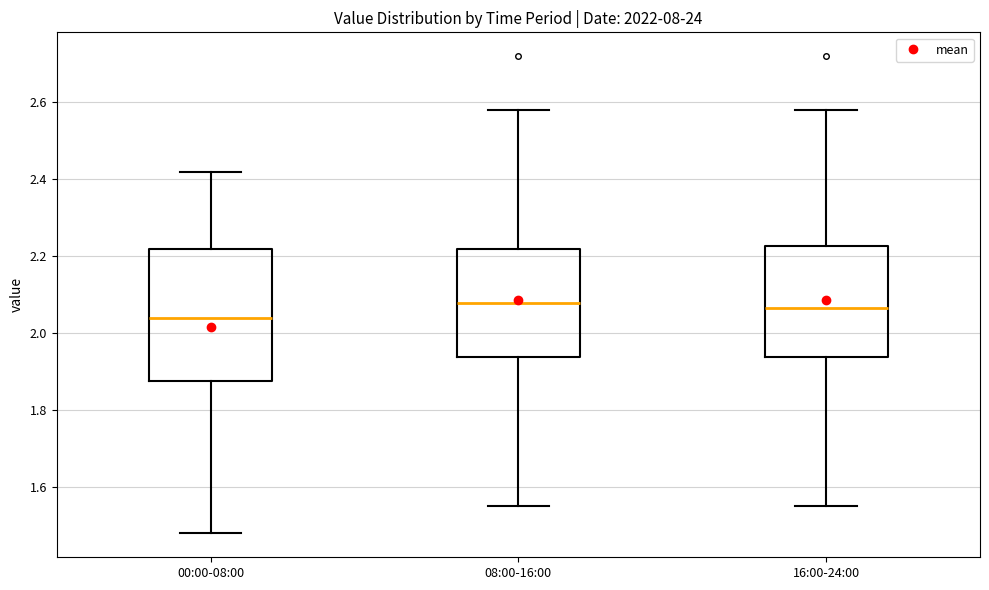

Reading left to right, read every box against the y-axis: the position of its median line, the range the box covers, and the ends of its whiskers. The values are not printed on the chart, so give them approximately, as read against the axis.

00:00-08:00: median 2.04, box 1.88 to 2.22, whiskers 1.48 to 2.42
08:00-16:00: median 2.08, box 1.94 to 2.22, whiskers 1.56 to 2.58
16:00-24:00: median 2.06, box 1.94 to 2.22, whiskers 1.56 to 2.58